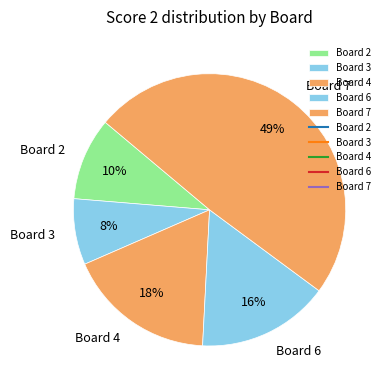

Is Board 2 the majority of the pie?

No